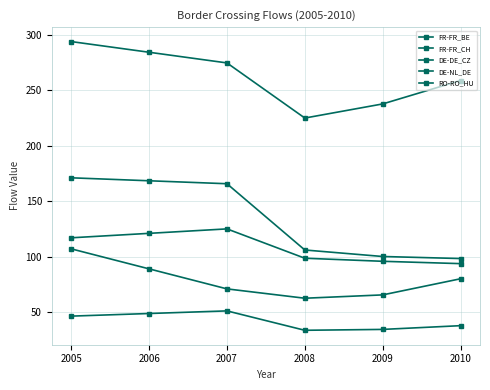

What is the lowest value of the RO-RO_HU series?

225.1